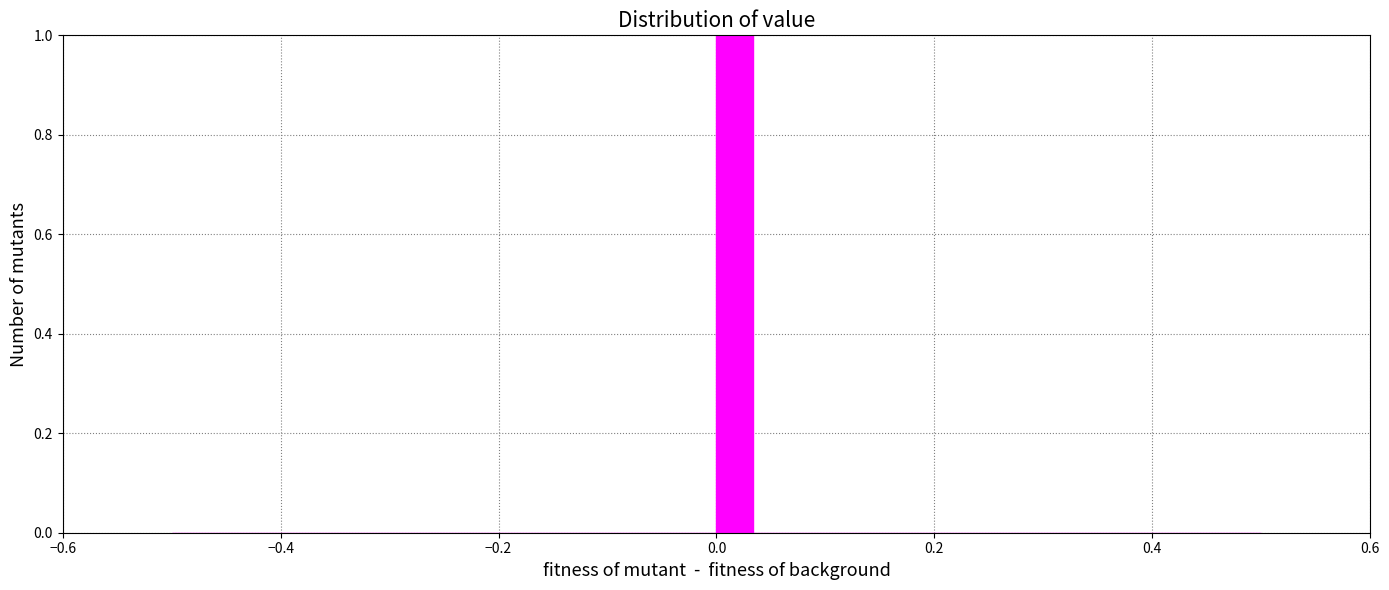

Read against the x-axis, roughly where is the centre of the tallest bar?

0.02